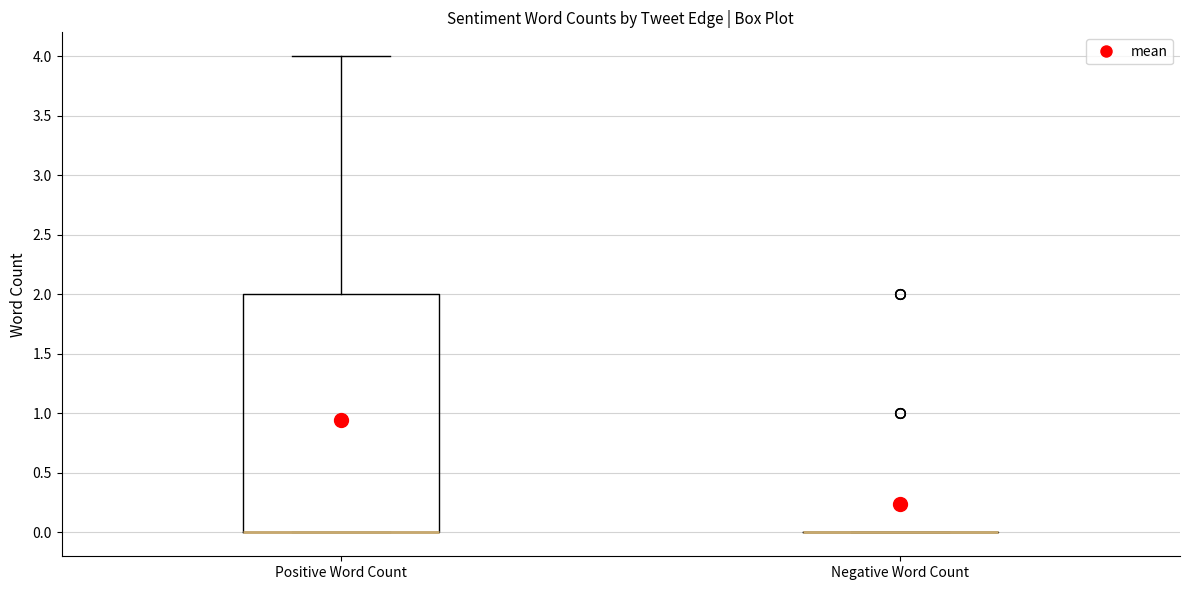

Reading left to right, transcribe this box plot: for each box, give where its median line is, the range the box spans, and where its two whiskers end, as read against the y-axis. The values are not printed on the chart, so give them approximately, as read against the axis.

Positive Word Count: median 0 (drawn on the box's lower edge), box 0 to 2, whiskers 0 to 4
Negative Word Count: box collapsed to a line at 0, whiskers 0 to 0